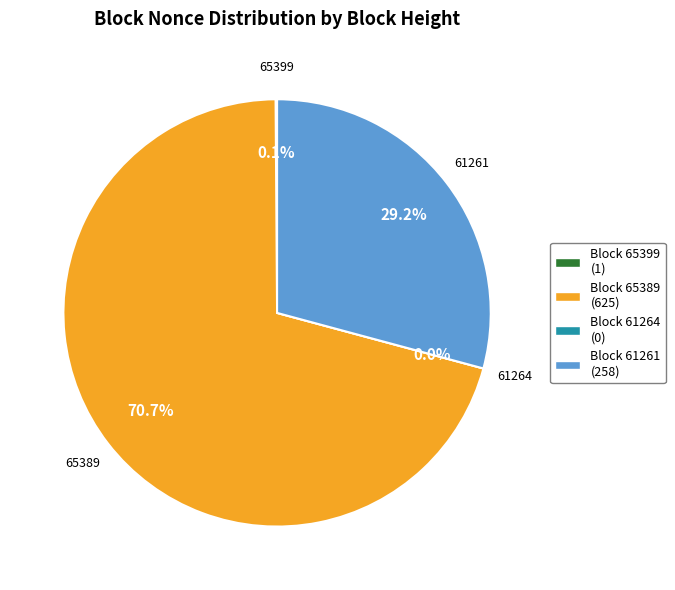

To the nearest percent, what is the difference between the largest and smallest slice percentages?

71%